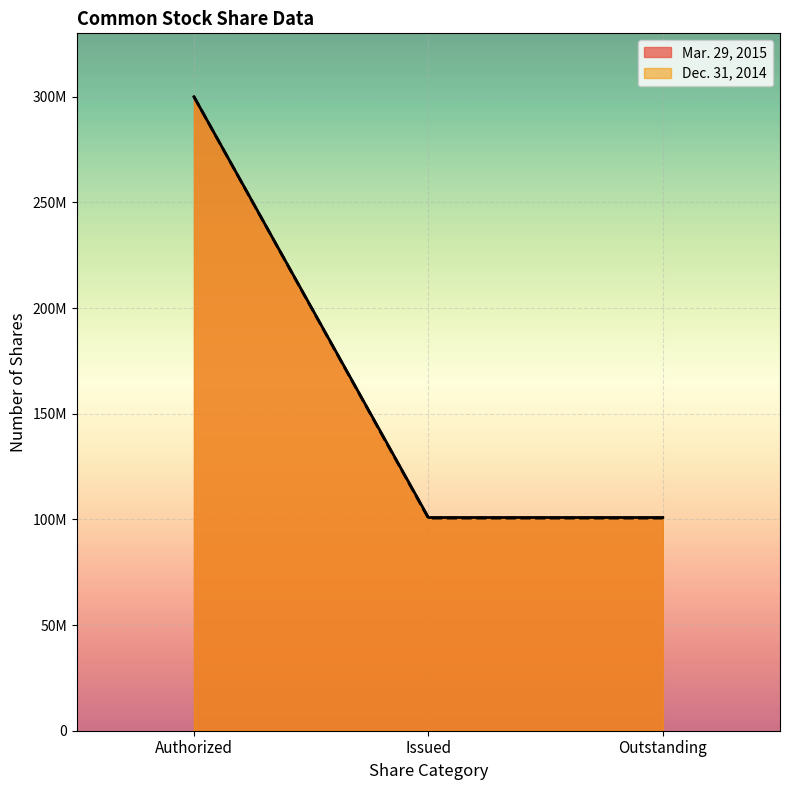

Which series has the widest spread of values?

Dec. 31, 2014